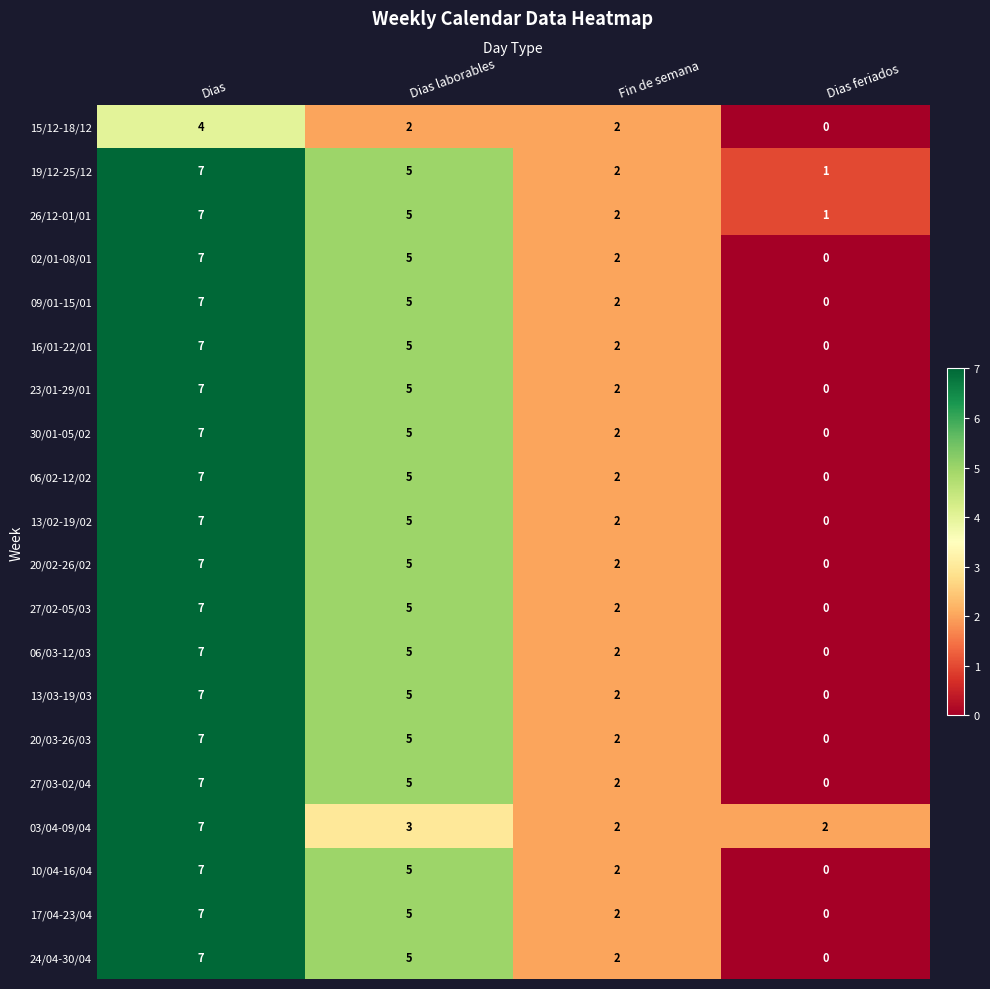

What is the approximate value of 20/02-26/02 at Dias laborables?

5